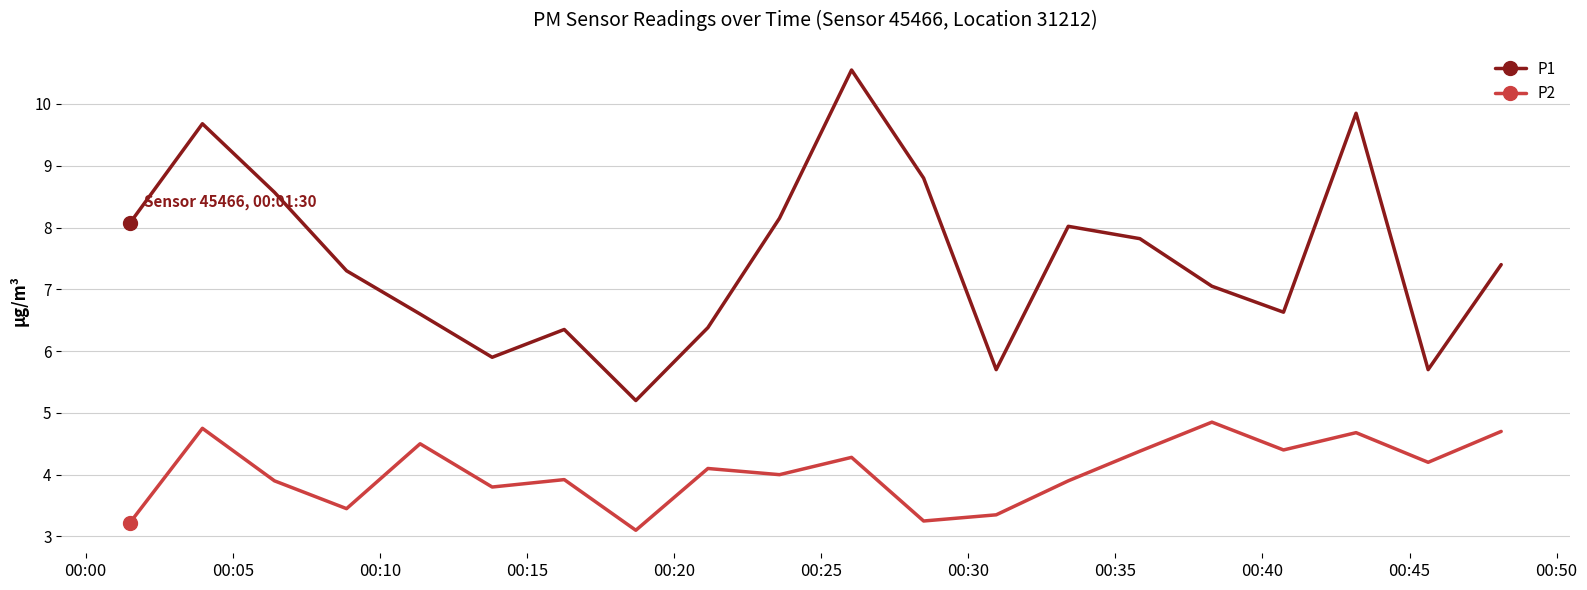

True or false: P1 and P2 cross at least once.

False